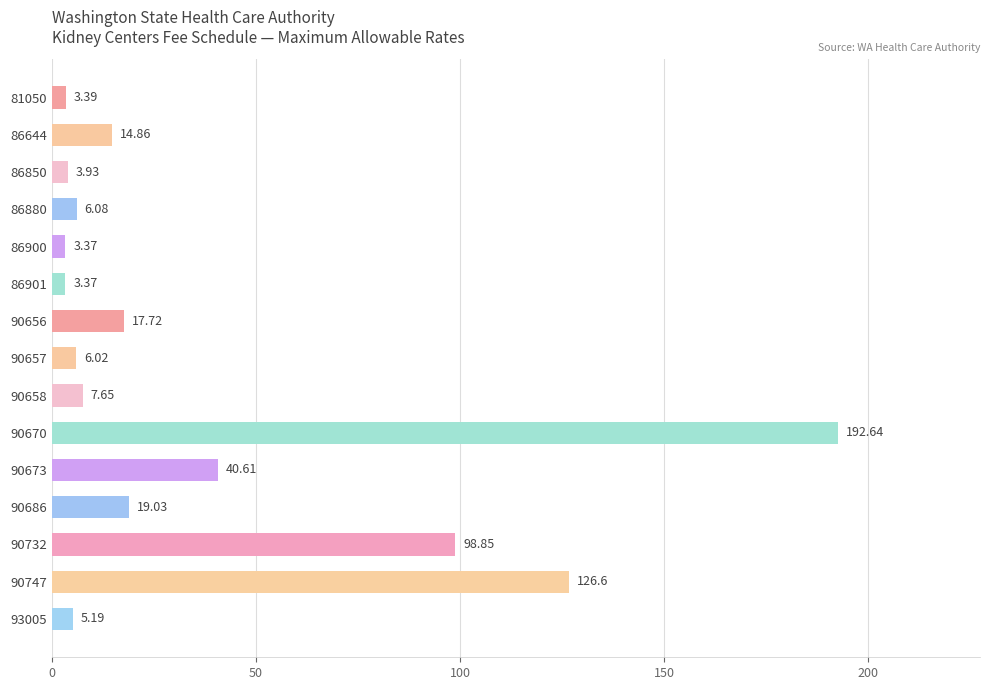

What is the sum of the values at 90670 and 90747?

319.2